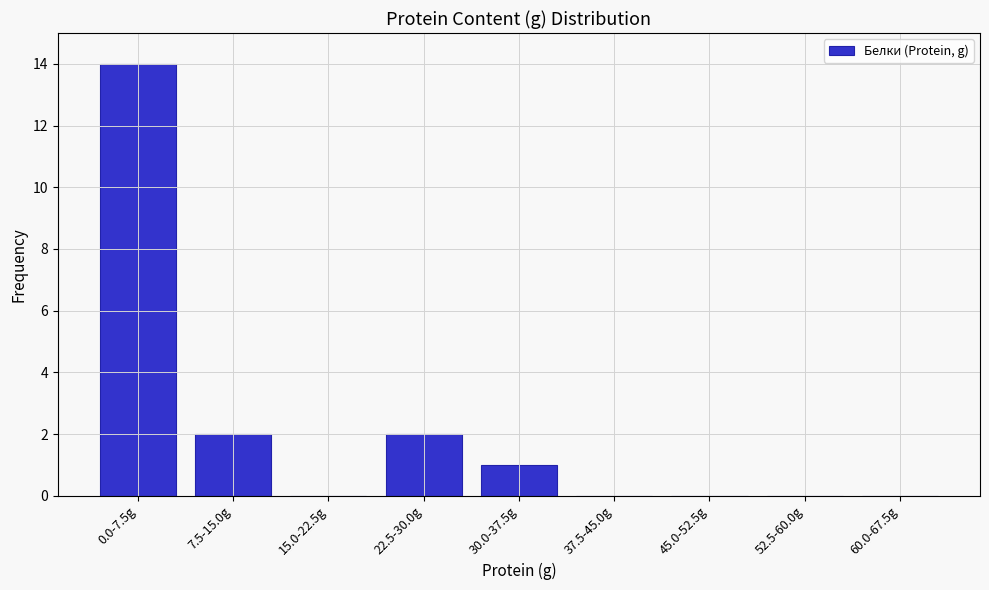

Reading left to right, list all the values displayed in this chart.

0.0-7.5g=14	7.5-15.0g=2	15.0-22.5g=0	22.5-30.0g=2	30.0-37.5g=1	37.5-45.0g=0	45.0-52.5g=0	52.5-60.0g=0	60.0-67.5g=0